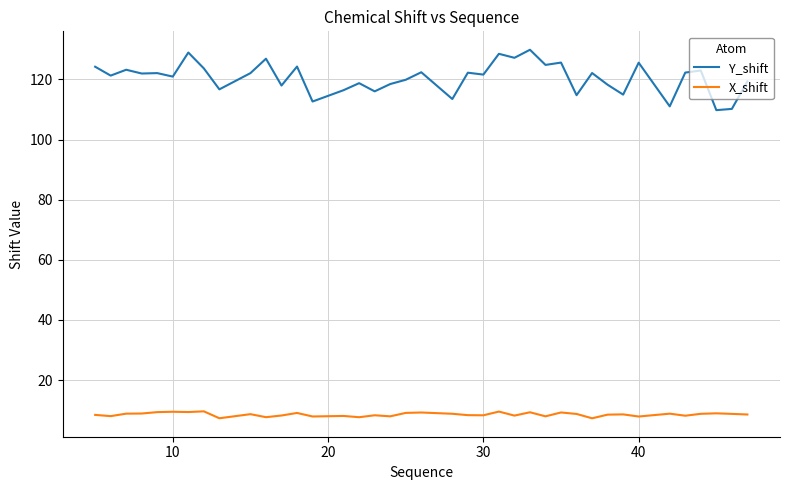

Rank the series by their maximum value, from lowest to highest.

X_shift, Y_shift